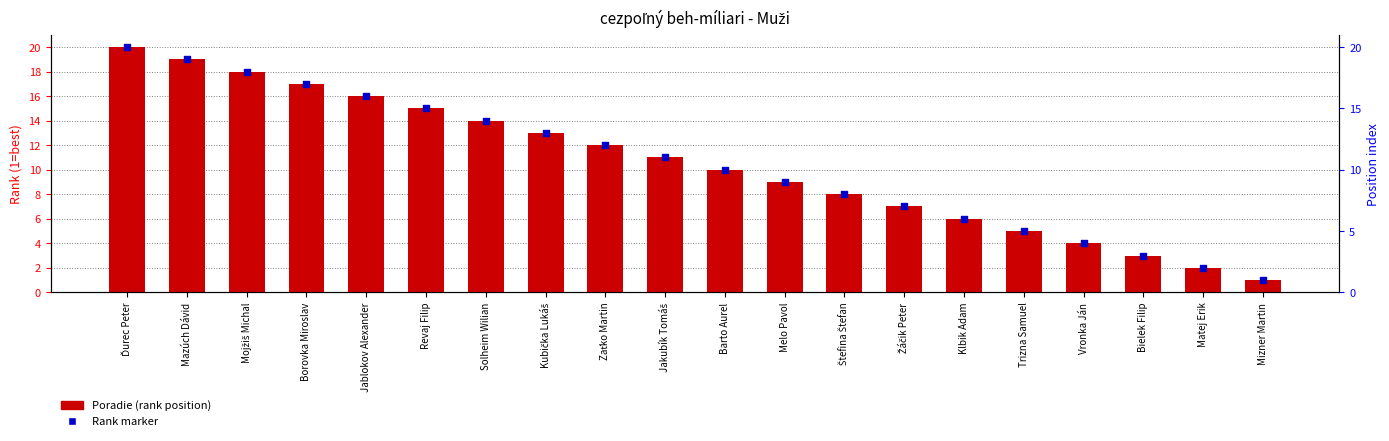

What is the total value across all series at Mojžiš Michal?

36